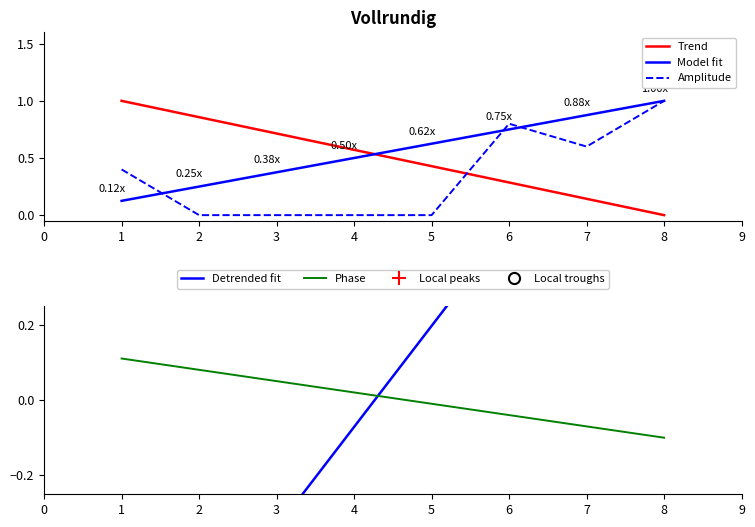

Between which two adjacent categories do Amplitude and Trend first intersect?

5 and 6